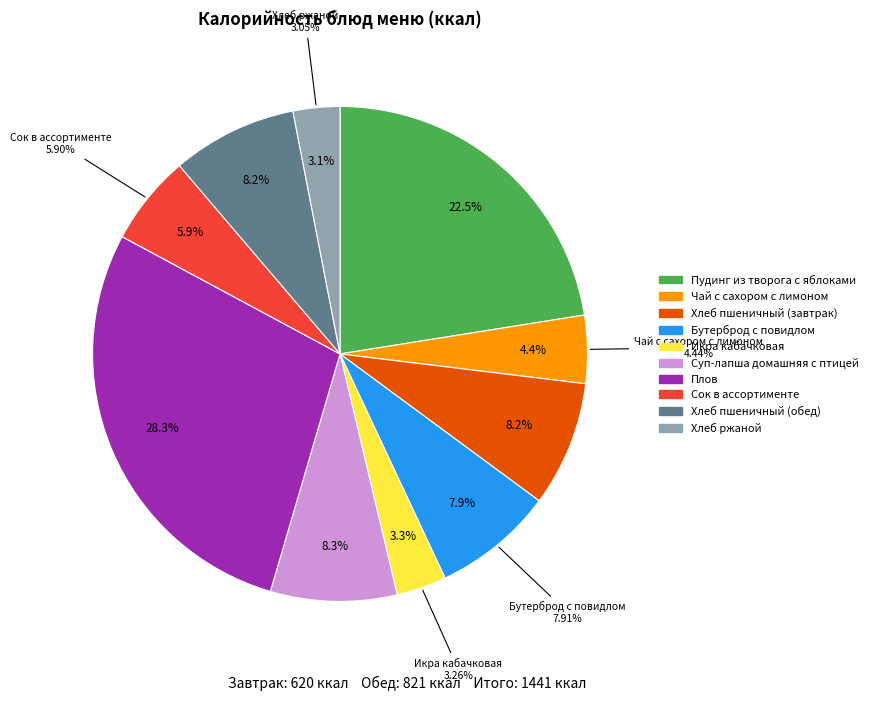

Between Сок в ассортименте and Чай с сахором с лимоном, which is larger?

Сок в ассортименте